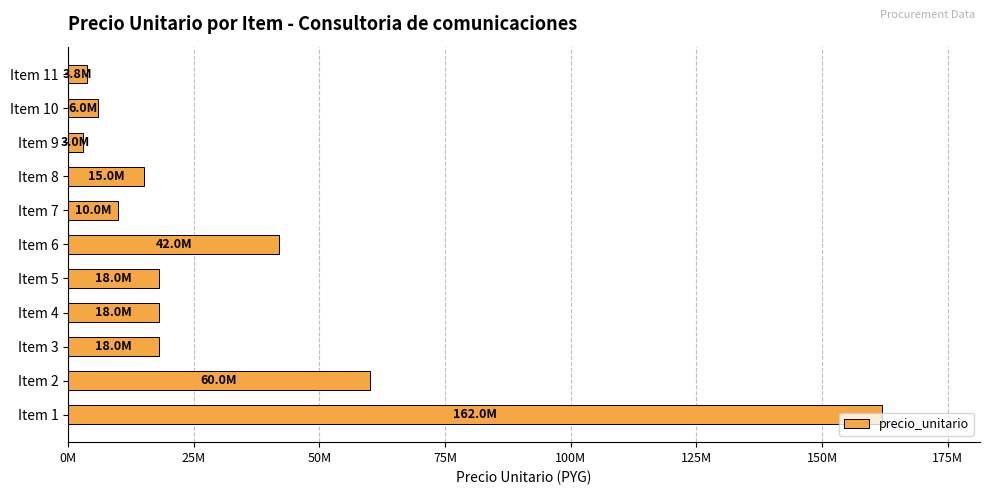

Are the bars horizontal?

Yes